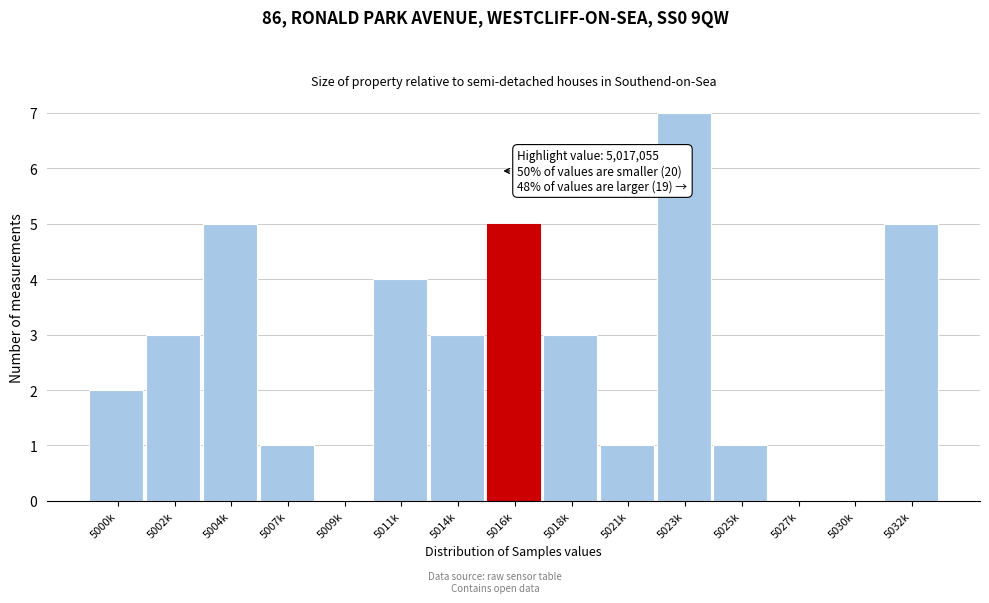

Reading right to left, transcribe all the data shown in this chart.

5032k=5	5030k=0	5027k=0	5025k=1	5023k=7	5021k=1	5018k=3	5016k=5	5014k=3	5011k=4	5009k=0	5007k=1	5004k=5	5002k=3	5000k=2